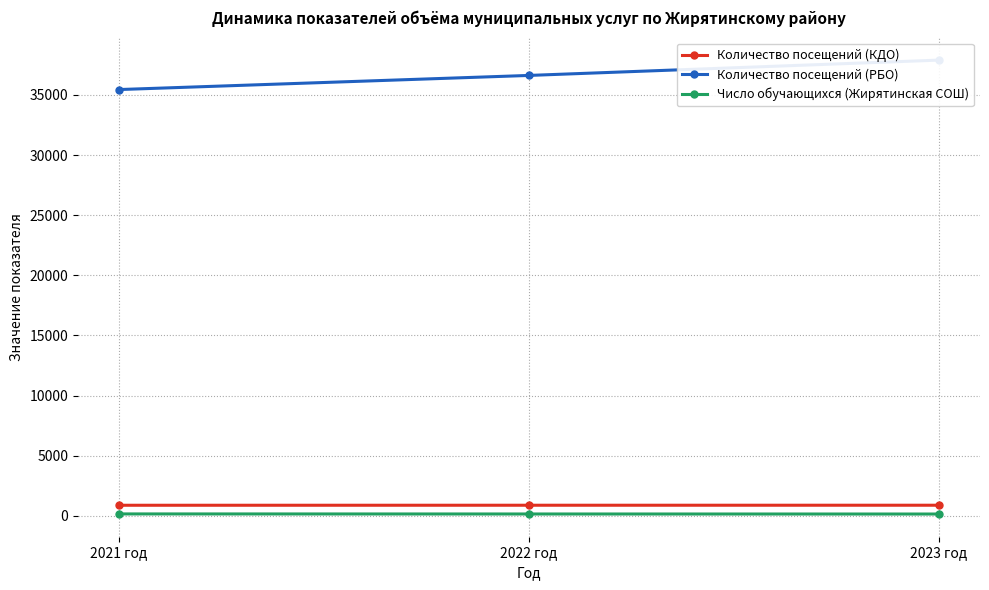

What is the average value of the Количество посещений (КДО) series?

876